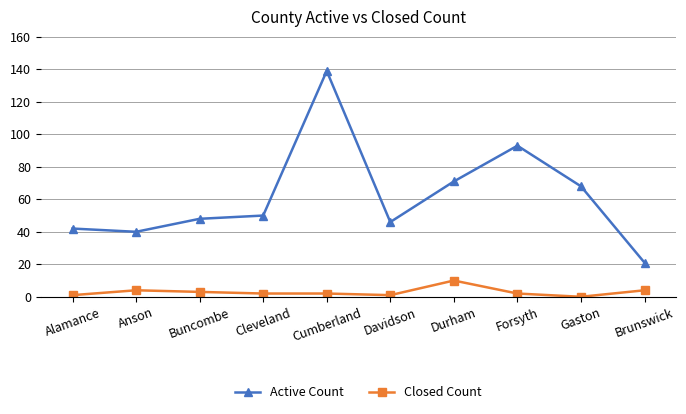

Count the number of data series in this chart.

2